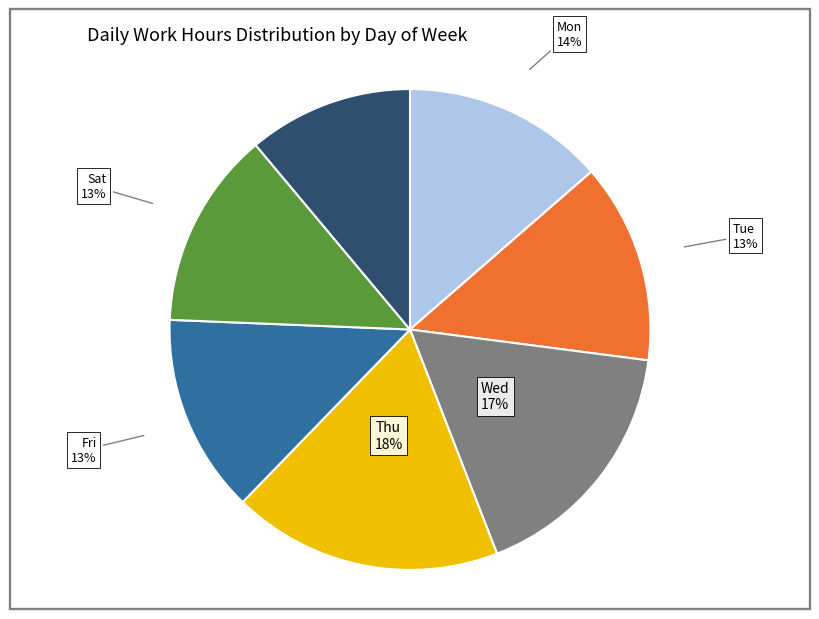

Count the number of slices in the pie.

7